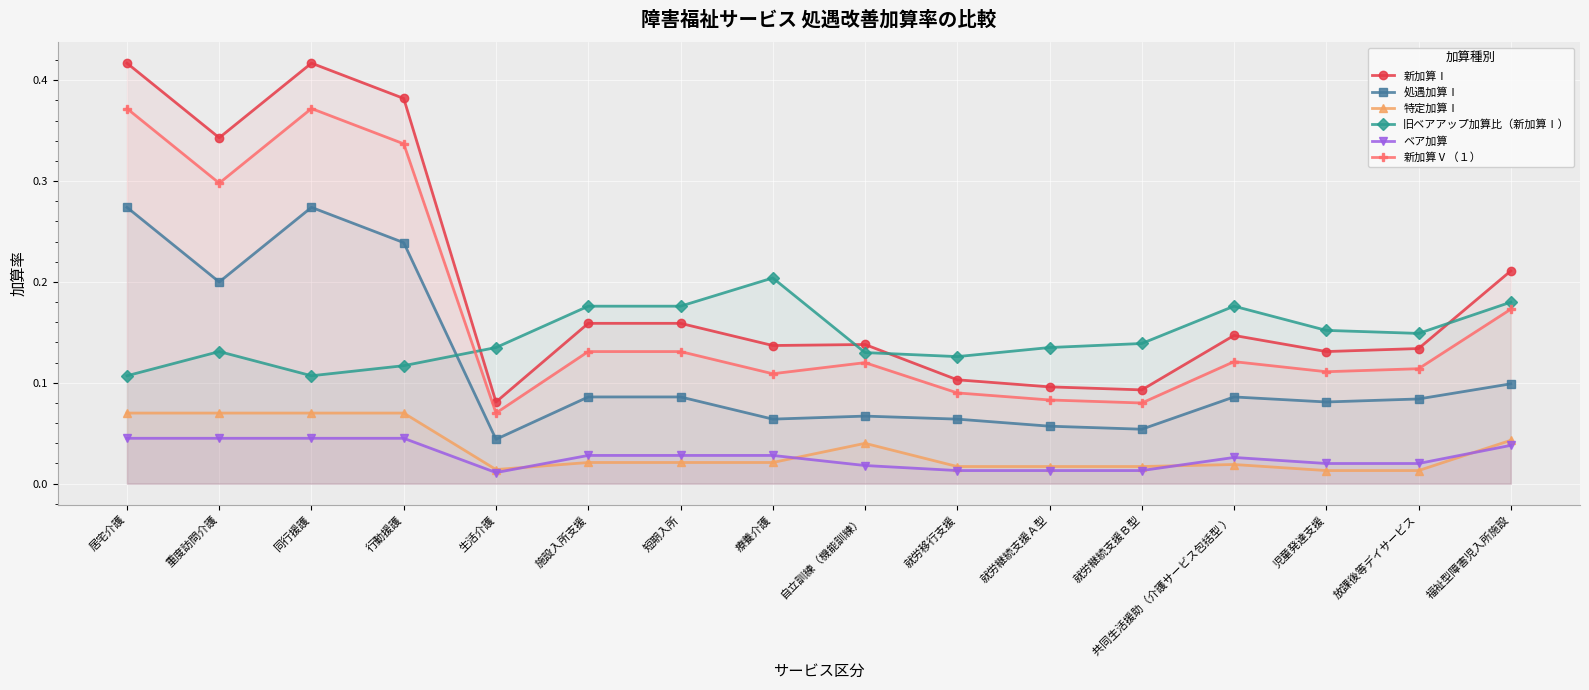

True or false: 新加算Ⅴ（１） has more than 1 interior local peaks.

True